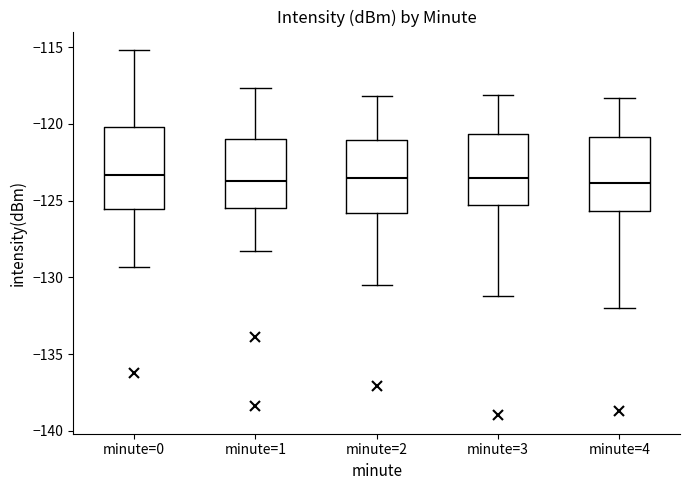

Reading left to right, transcribe this box plot: for each box, give where its median line is, the range the box spans, and where its two whiskers end, as read against the y-axis. The values are not printed on the chart, so give them approximately, as read against the axis.

minute=0: median -123.5, box -125.5 to -120.0, whiskers -129.5 to -115.0
minute=1: median -123.5, box -125.5 to -121.0, whiskers -128.5 to -117.5
minute=2: median -123.5, box -126.0 to -121.0, whiskers -130.5 to -118.0
minute=3: median -123.5, box -125.5 to -120.5, whiskers -131.0 to -118.0
minute=4: median -124.0, box -125.5 to -121.0, whiskers -132.0 to -118.5